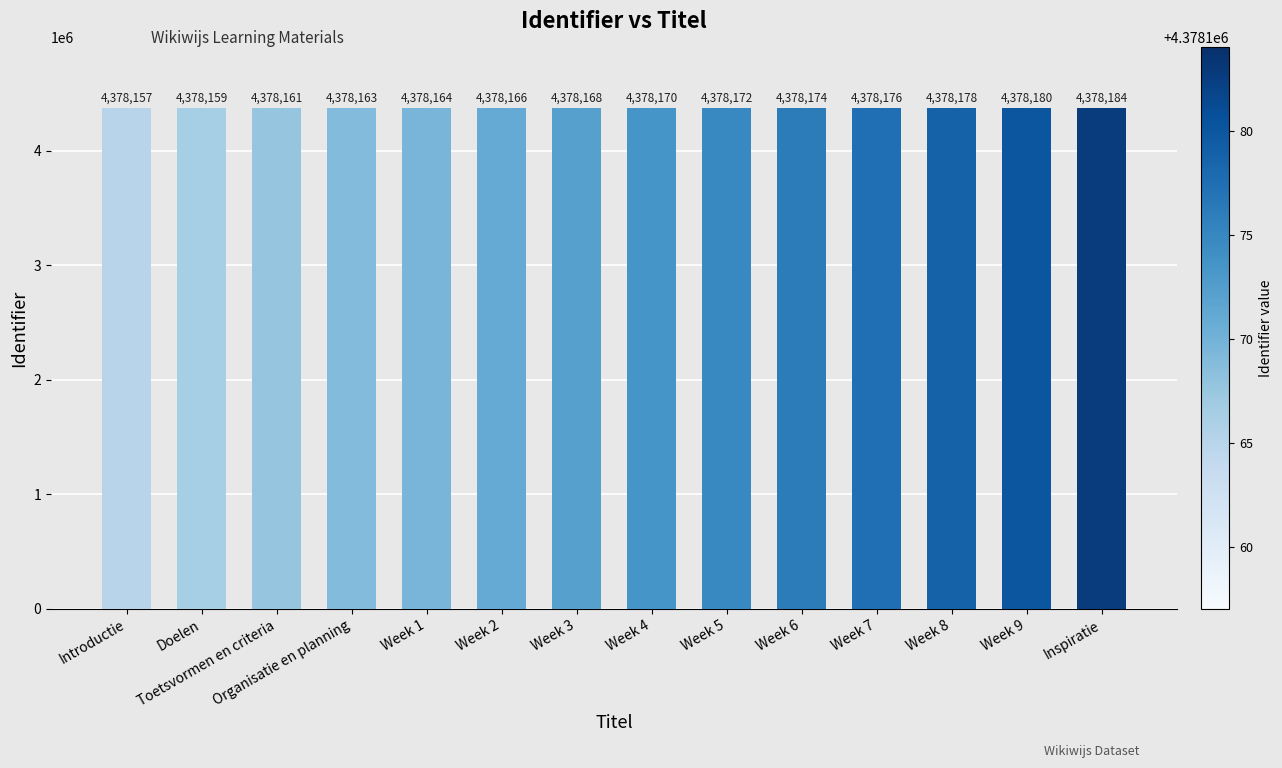

What is the approximate value at Toetsvormen en criteria?

4378161